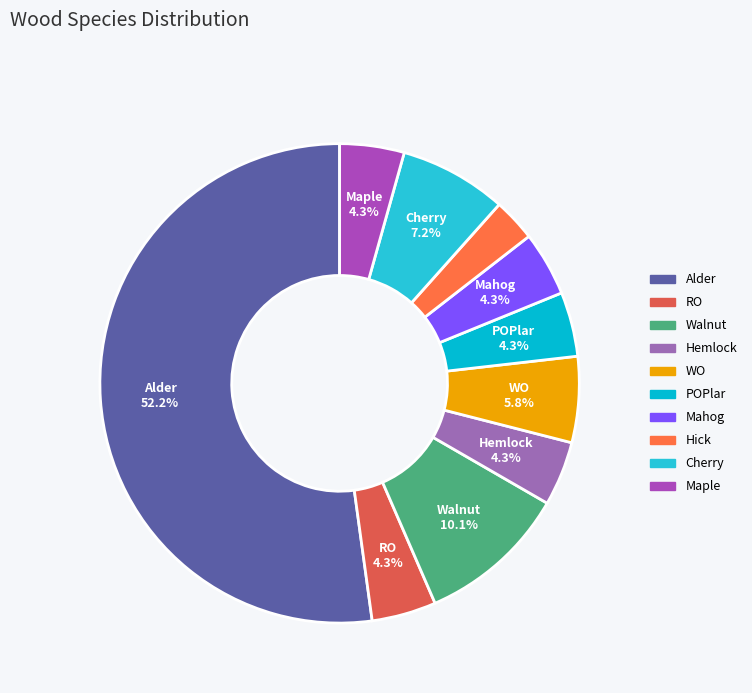

How many segments does this pie chart have?

10